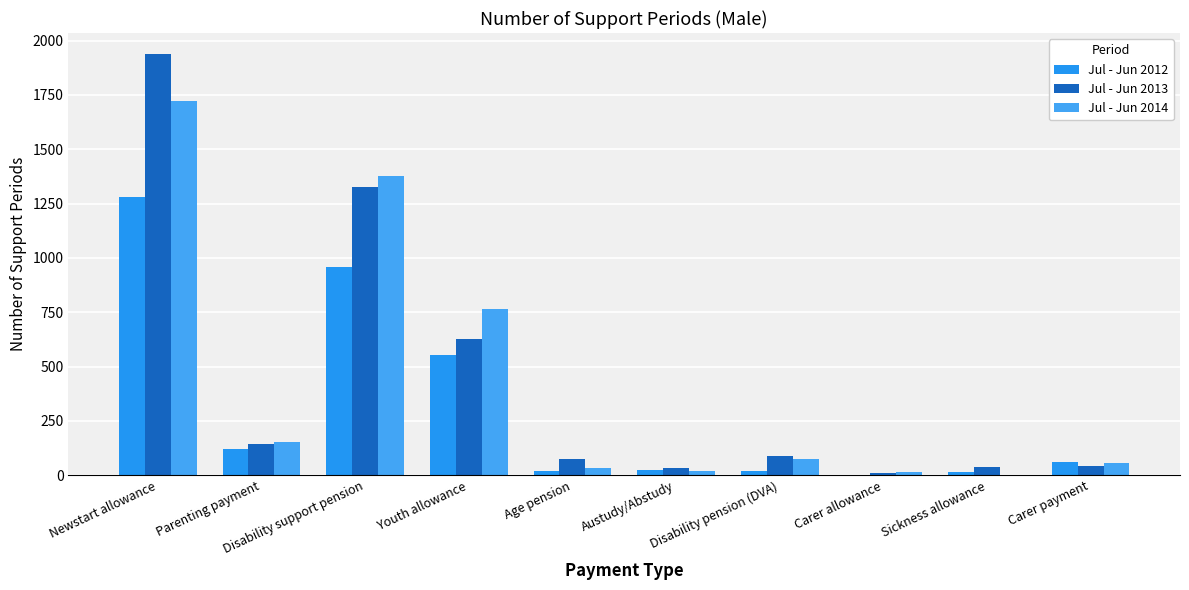

At which label does Jul - Jun 2014 first exceed 76?

Newstart allowance